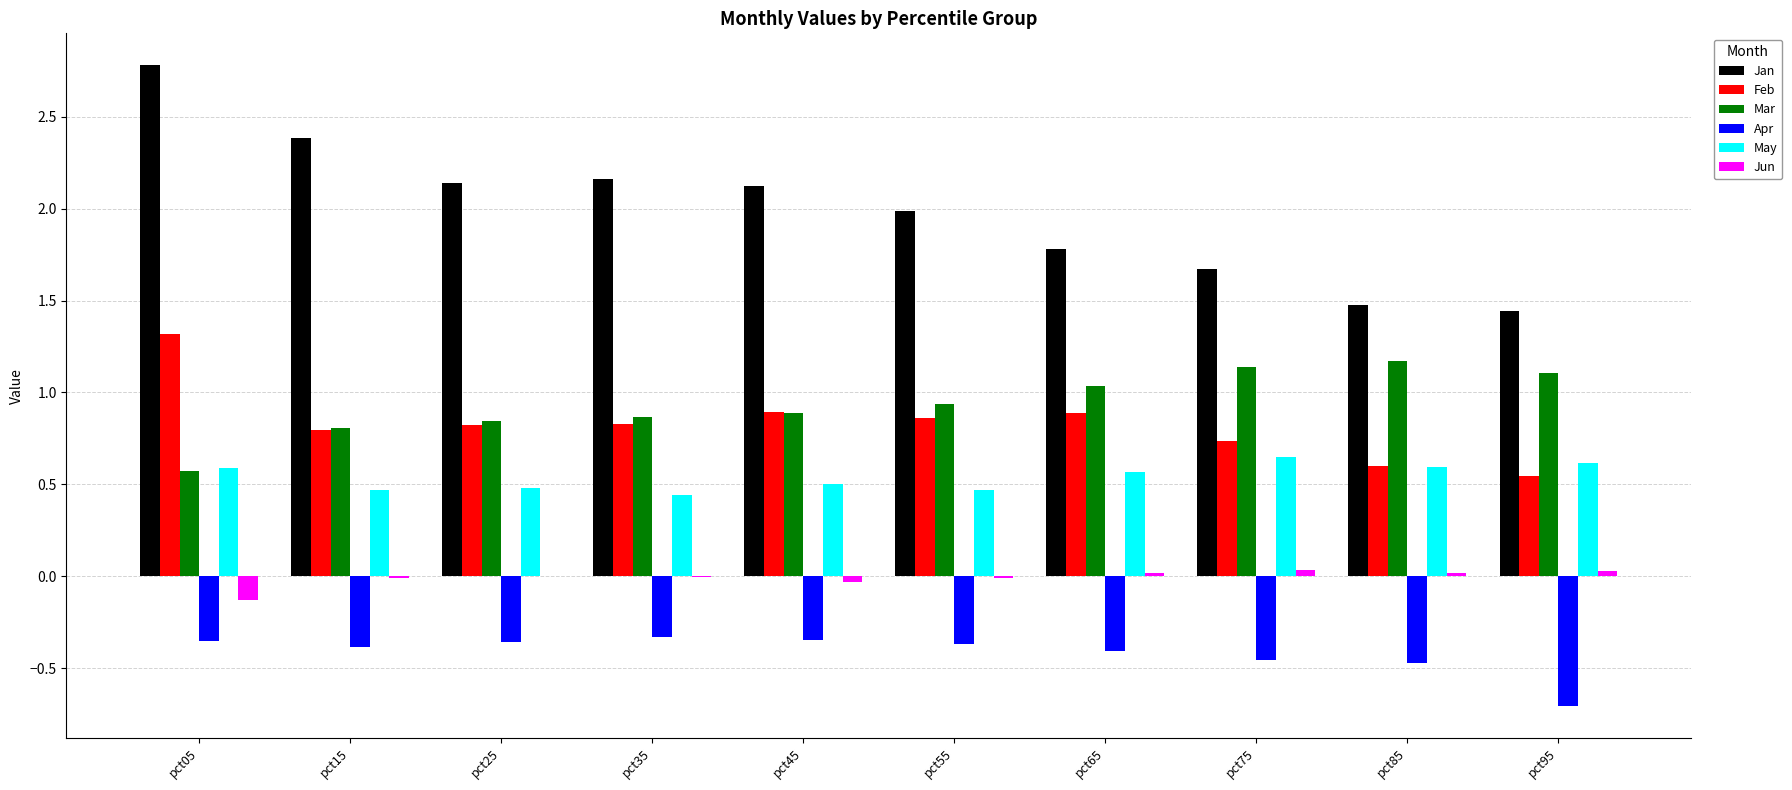

Which series has the largest total across all categories?

Jan